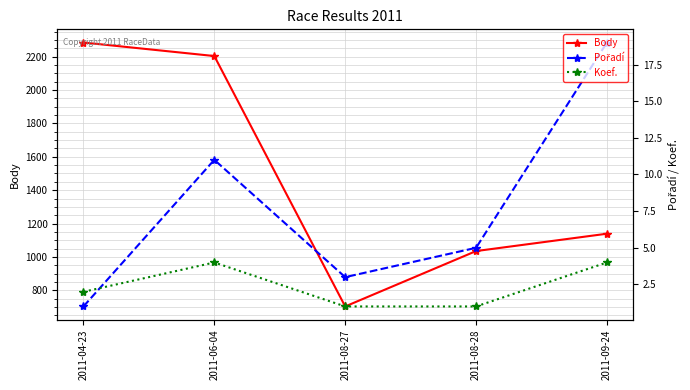

True or false: Koef. has more than 0 interior local peaks.

True